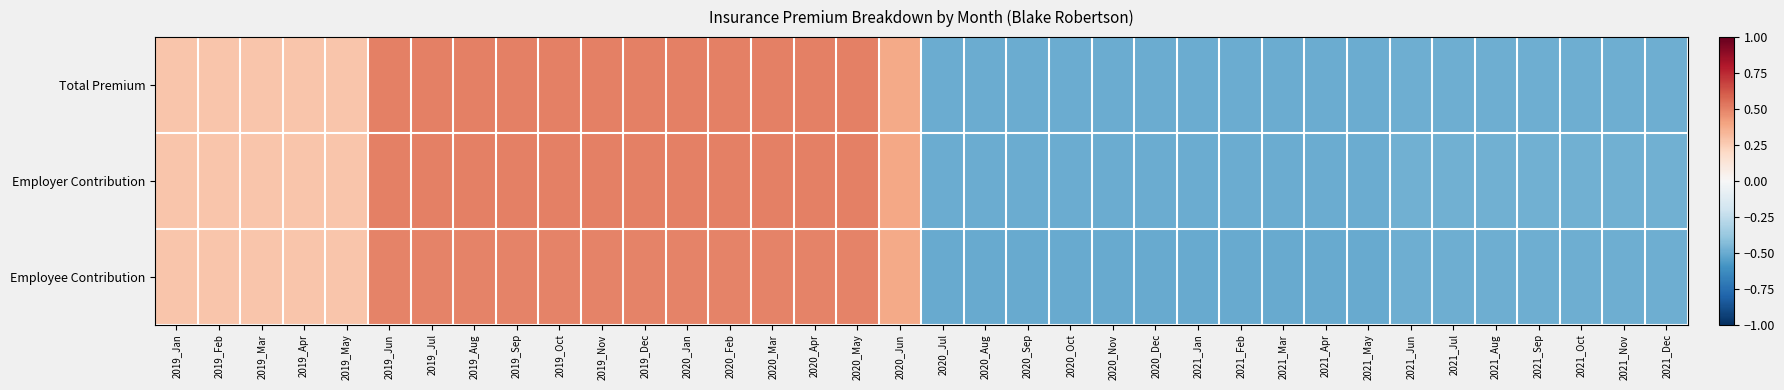

Reading left to right, list all the values displayed in this chart.

Total Premium: 2019_Jan=0.3	2019_Feb=0.3	2019_Mar=0.3	2019_Apr=0.3	2019_May=0.3	2019_Jun=0.5	2019_Jul=0.5	2019_Aug=0.5	2019_Sep=0.5	2019_Oct=0.5	2019_Nov=0.5	2019_Dec=0.5	2020_Jan=0.5	2020_Feb=0.5	2020_Mar=0.5	2020_Apr=0.5	2020_May=0.5	2020_Jun=0.4	2020_Jul=-0.5	2020_Aug=-0.5	2020_Sep=-0.5	2020_Oct=-0.5	2020_Nov=-0.5	2020_Dec=-0.5	2021_Jan=-0.5	2021_Feb=-0.5	2021_Mar=-0.5	2021_Apr=-0.5	2021_May=-0.5	2021_Jun=-0.5	2021_Jul=-0.5	2021_Aug=-0.5	2021_Sep=-0.5	2021_Oct=-0.5	2021_Nov=-0.5	2021_Dec=-0.5
Employer Contribution: 2019_Jan=0.3	2019_Feb=0.3	2019_Mar=0.3	2019_Apr=0.3	2019_May=0.3	2019_Jun=0.5	2019_Jul=0.5	2019_Aug=0.5	2019_Sep=0.5	2019_Oct=0.5	2019_Nov=0.5	2019_Dec=0.5	2020_Jan=0.5	2020_Feb=0.5	2020_Mar=0.5	2020_Apr=0.5	2020_May=0.5	2020_Jun=0.4	2020_Jul=-0.5	2020_Aug=-0.5	2020_Sep=-0.5	2020_Oct=-0.5	2020_Nov=-0.5	2020_Dec=-0.5	2021_Jan=-0.5	2021_Feb=-0.5	2021_Mar=-0.5	2021_Apr=-0.5	2021_May=-0.5	2021_Jun=-0.5	2021_Jul=-0.5	2021_Aug=-0.5	2021_Sep=-0.5	2021_Oct=-0.5	2021_Nov=-0.5	2021_Dec=-0.5
Employee Contribution: 2019_Jan=0.3	2019_Feb=0.3	2019_Mar=0.3	2019_Apr=0.3	2019_May=0.3	2019_Jun=0.5	2019_Jul=0.5	2019_Aug=0.5	2019_Sep=0.5	2019_Oct=0.5	2019_Nov=0.5	2019_Dec=0.5	2020_Jan=0.5	2020_Feb=0.5	2020_Mar=0.5	2020_Apr=0.5	2020_May=0.5	2020_Jun=0.4	2020_Jul=-0.5	2020_Aug=-0.5	2020_Sep=-0.5	2020_Oct=-0.5	2020_Nov=-0.5	2020_Dec=-0.5	2021_Jan=-0.5	2021_Feb=-0.5	2021_Mar=-0.5	2021_Apr=-0.5	2021_May=-0.5	2021_Jun=-0.5	2021_Jul=-0.5	2021_Aug=-0.5	2021_Sep=-0.5	2021_Oct=-0.5	2021_Nov=-0.5	2021_Dec=-0.5